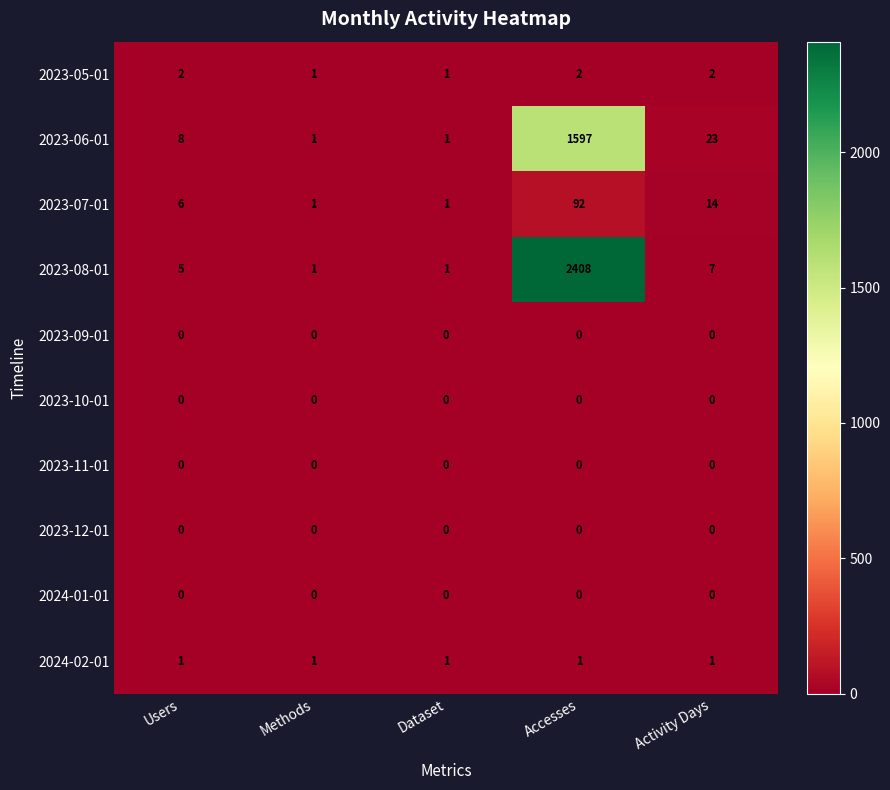

What is the difference between the 2023-08-01 values at Accesses and Users?

2403